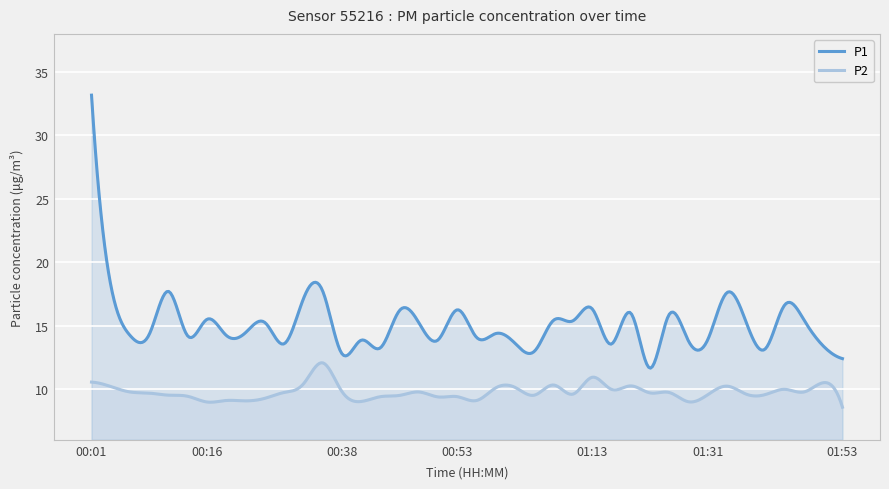

At which label does P1 first exceed 14?

00:01